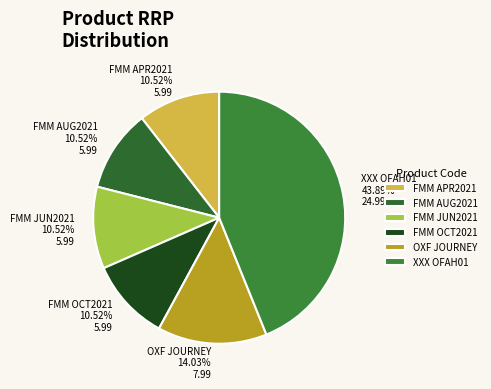

Count the number of slices in the pie.

6